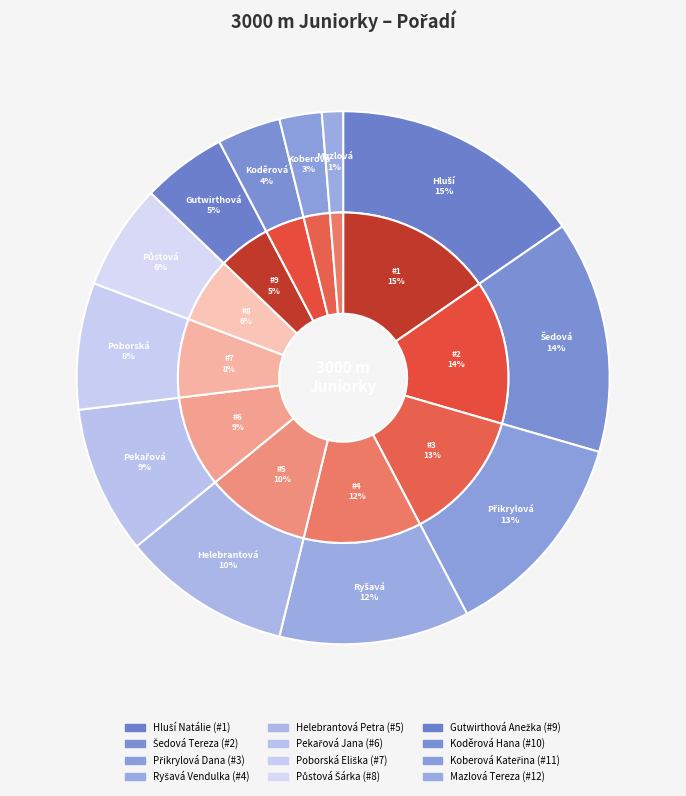

Is it true that Pekařová Jana is 1% of the pie?

False